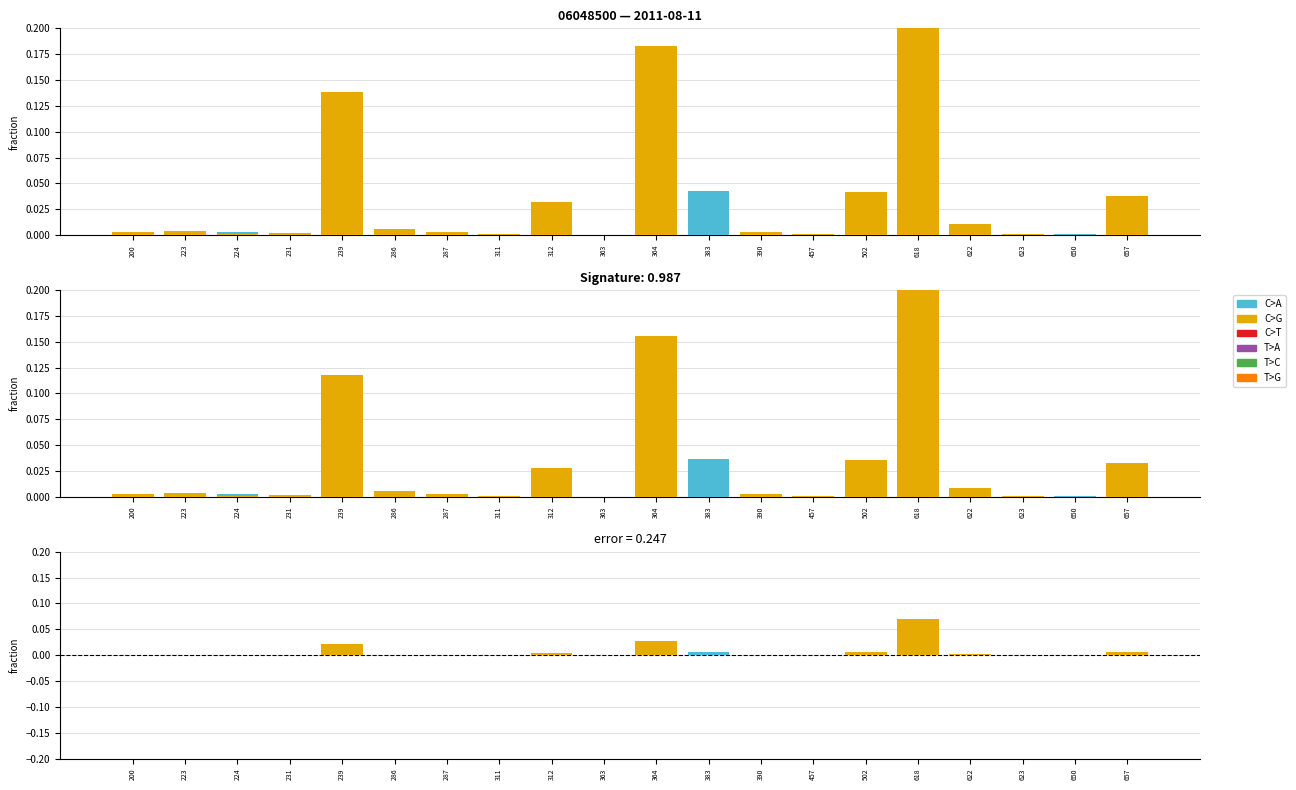

Count the number of data series in this chart.

6